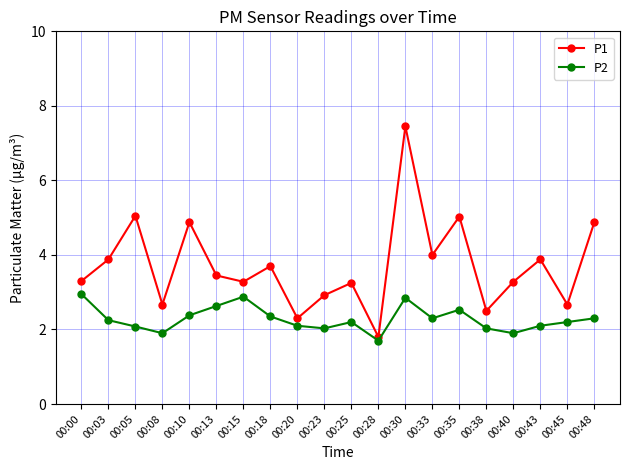

List the series in order of their overall mean, lowest first.

P2, P1